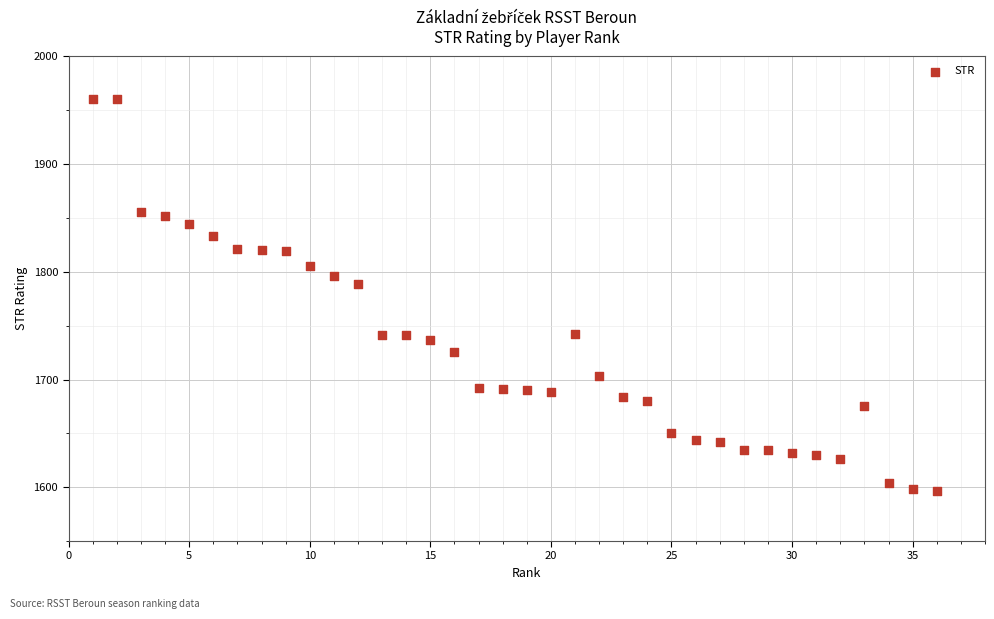

What is the range of Y values (max minus min)?

364.8